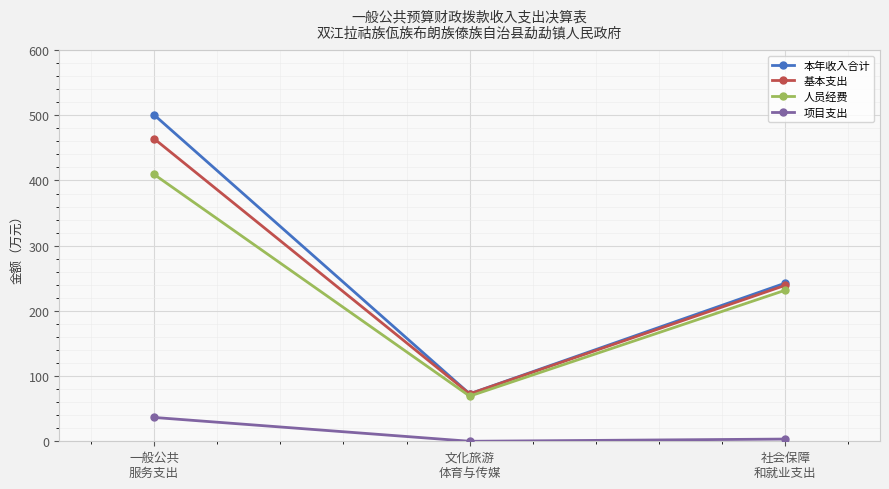

What is the label of the 2nd point from the right?

文化旅游
体育与传媒